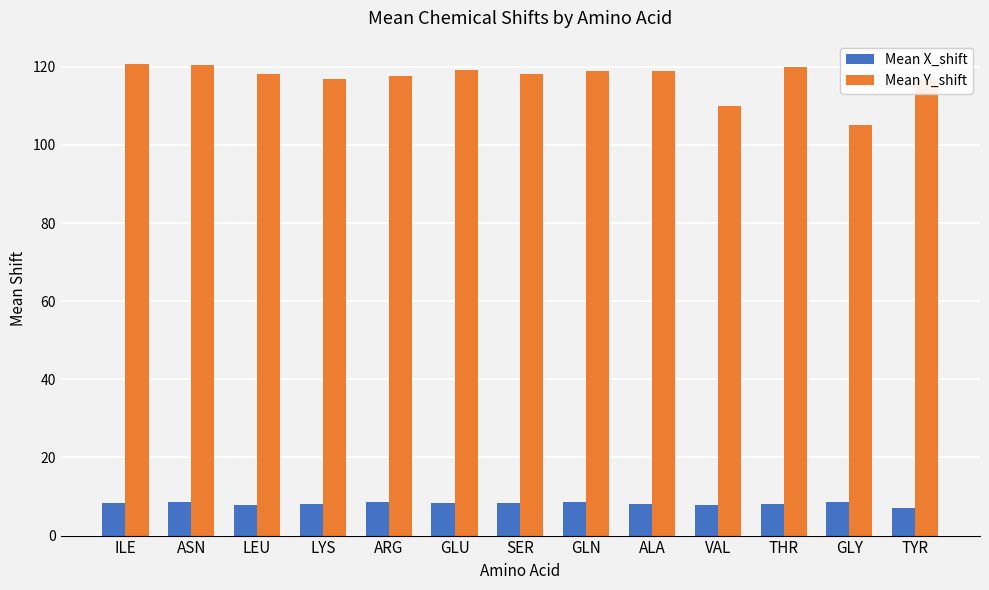

What is the total value across all series at ASN?

129.0